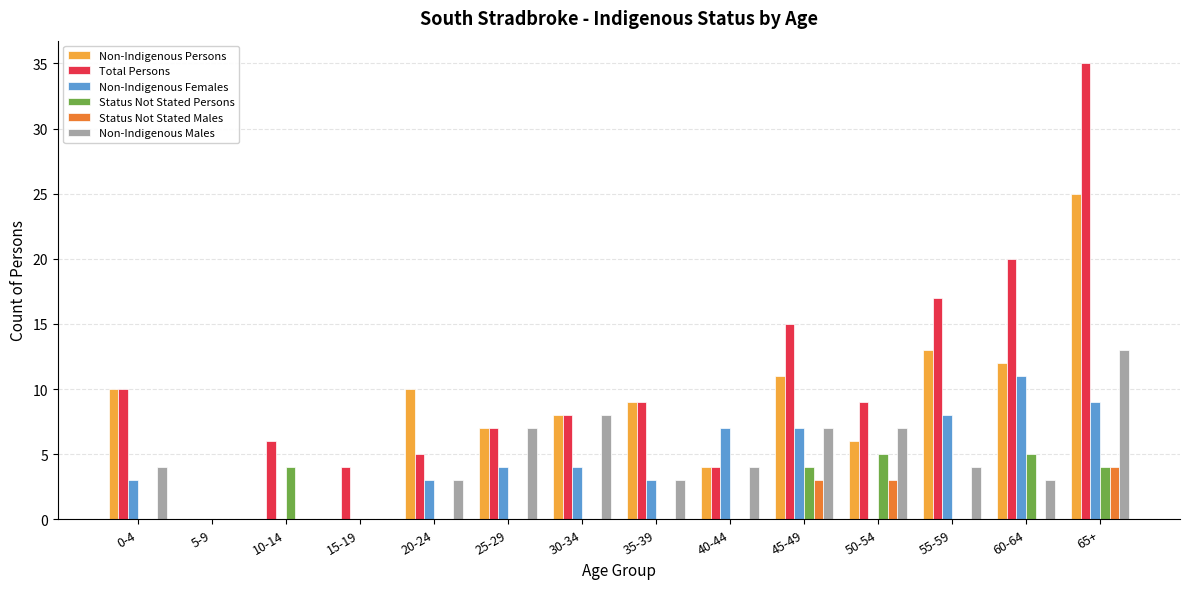

What is the highest value of the Status Not Stated Persons series?

5